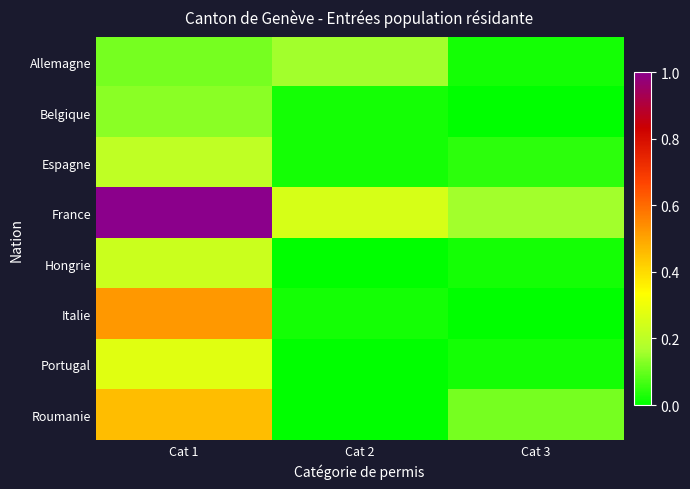

At how many categories does at least one series exceed 14?

1